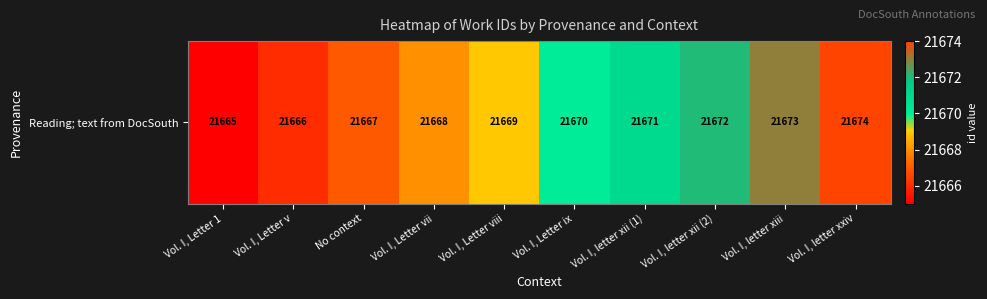

Reading left to right, transcribe all the data shown in this chart.

21665	21666	21667	21668	21669	21670	21671	21672	21673	21674